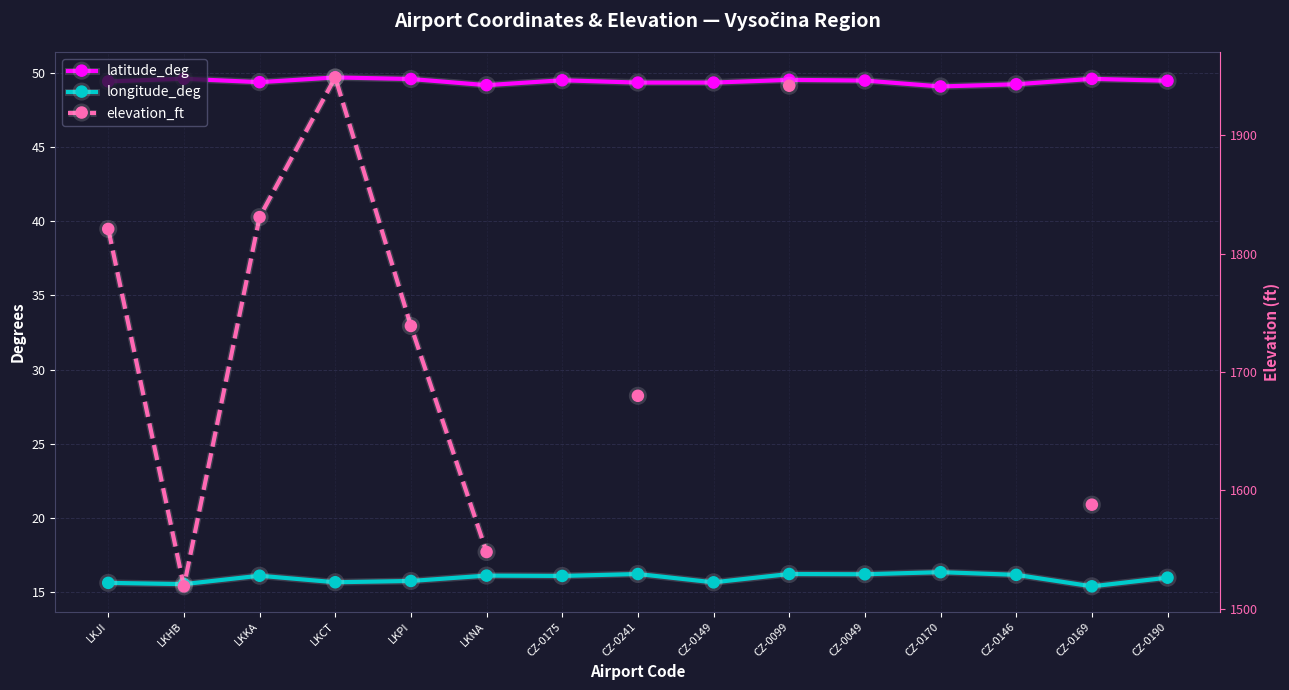

What is the difference between the maximum and minimum values in the latitude_deg series?

0.6